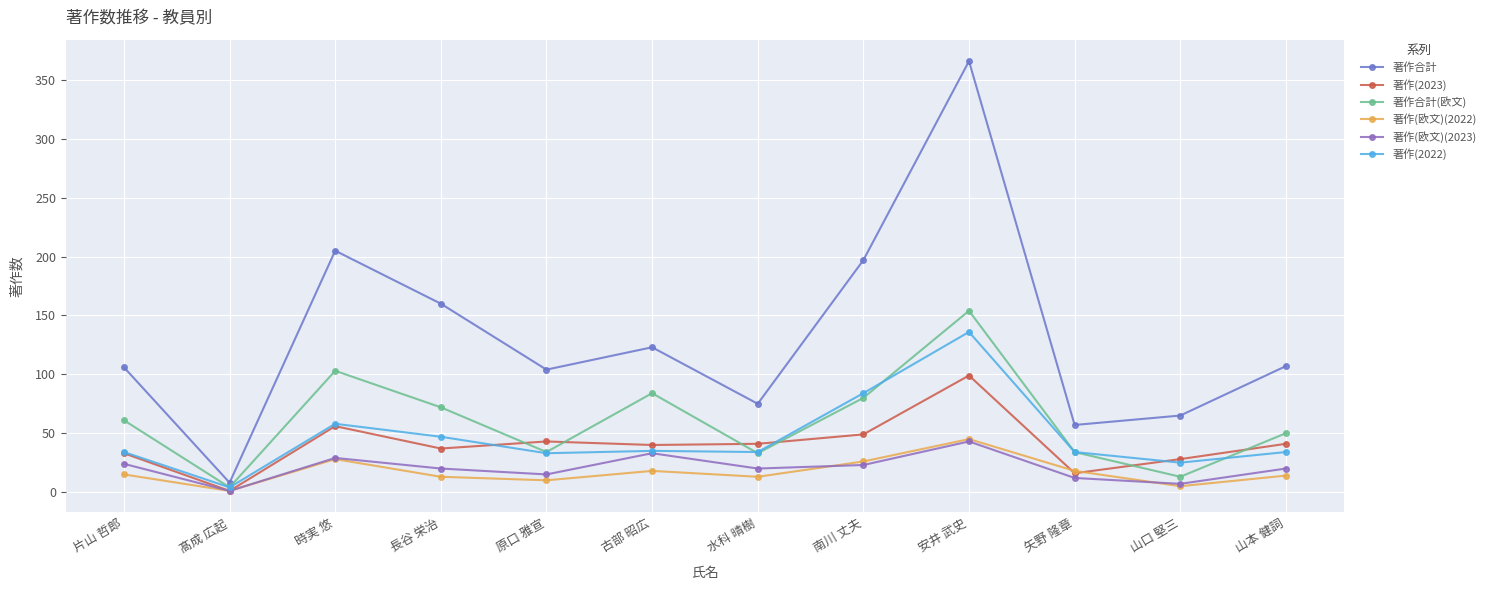

What is the difference between the highest and lowest values at 古部 昭広?

105